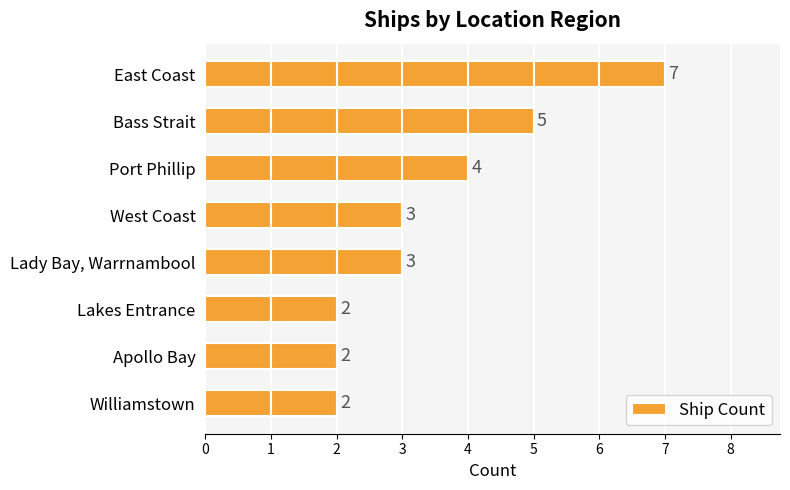

Where is the data nearest to the value 4?

Port Phillip